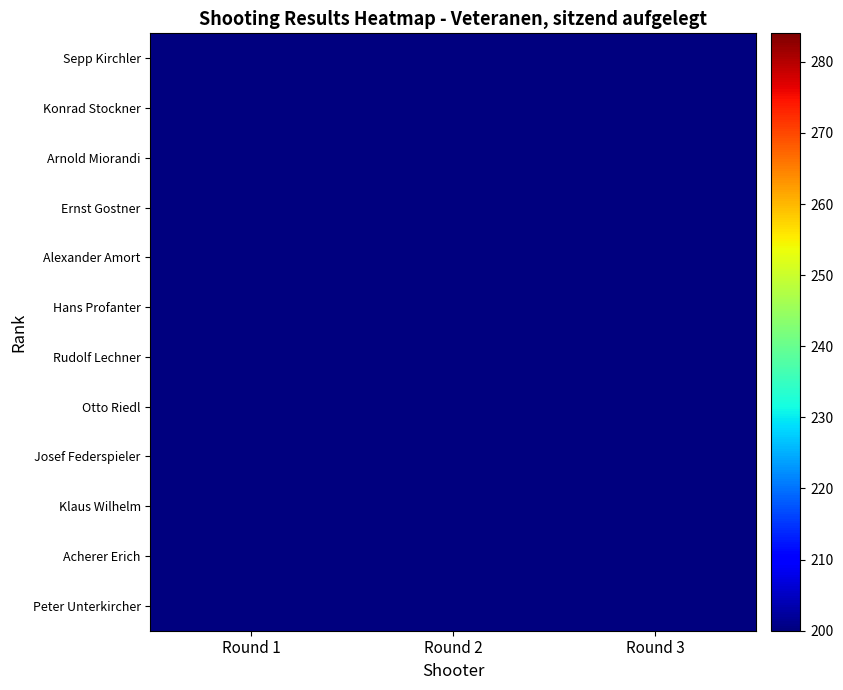

Reading left to right, extract all data points from this chart.

Sepp Kirchler: Round 1=96	Round 2=94	Round 3=94
Konrad Stockner: Round 1=95	Round 2=92	Round 3=90
Arnold Miorandi: Round 1=93	Round 2=92	Round 3=92
Ernst Gostner: Round 1=96	Round 2=92	Round 3=85
Alexander Amort: Round 1=97	Round 2=90	Round 3=85
Hans Profanter: Round 1=92	Round 2=92	Round 3=87
Rudolf Lechner: Round 1=92	Round 2=89	Round 3=87
Otto Riedl: Round 1=89	Round 2=89	Round 3=88
Josef Federspieler: Round 1=94	Round 2=86	Round 3=85
Klaus Wilhelm: Round 1=93	Round 2=89	Round 3=82
Acherer Erich: Round 1=89	Round 2=85	Round 3=85
Peter Unterkircher: Round 1=69	Round 2=67	Round 3=64